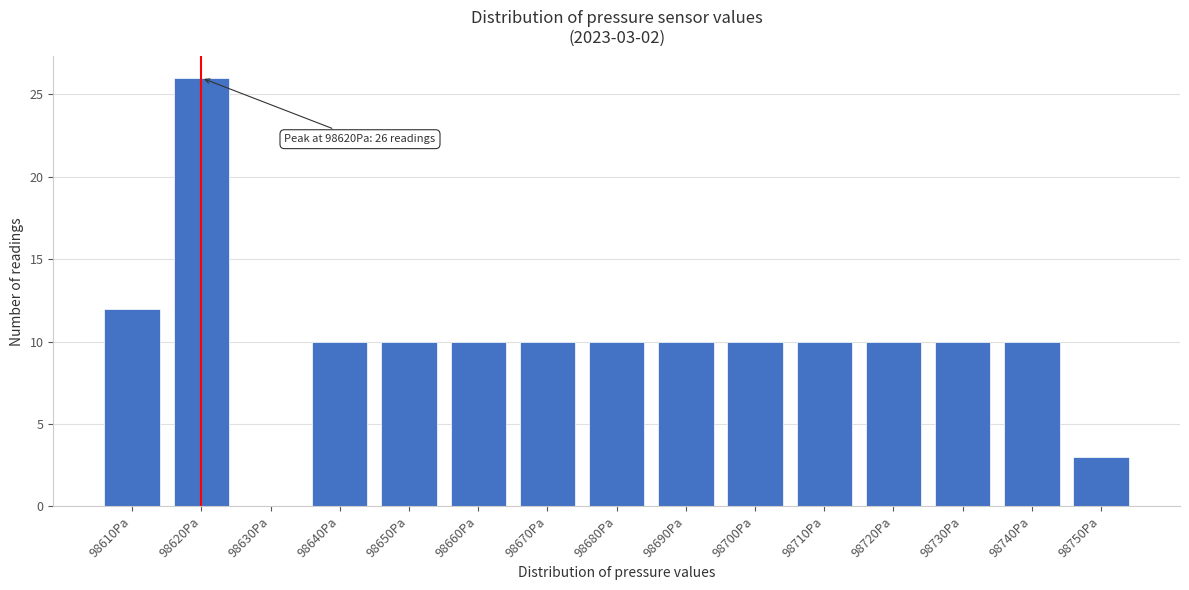

Reading left to right, list all the values displayed in this chart.

98610Pa=12	98620Pa=26	98630Pa=0	98640Pa=10	98650Pa=10	98660Pa=10	98670Pa=10	98680Pa=10	98690Pa=10	98700Pa=10	98710Pa=10	98720Pa=10	98730Pa=10	98740Pa=10	98750Pa=3